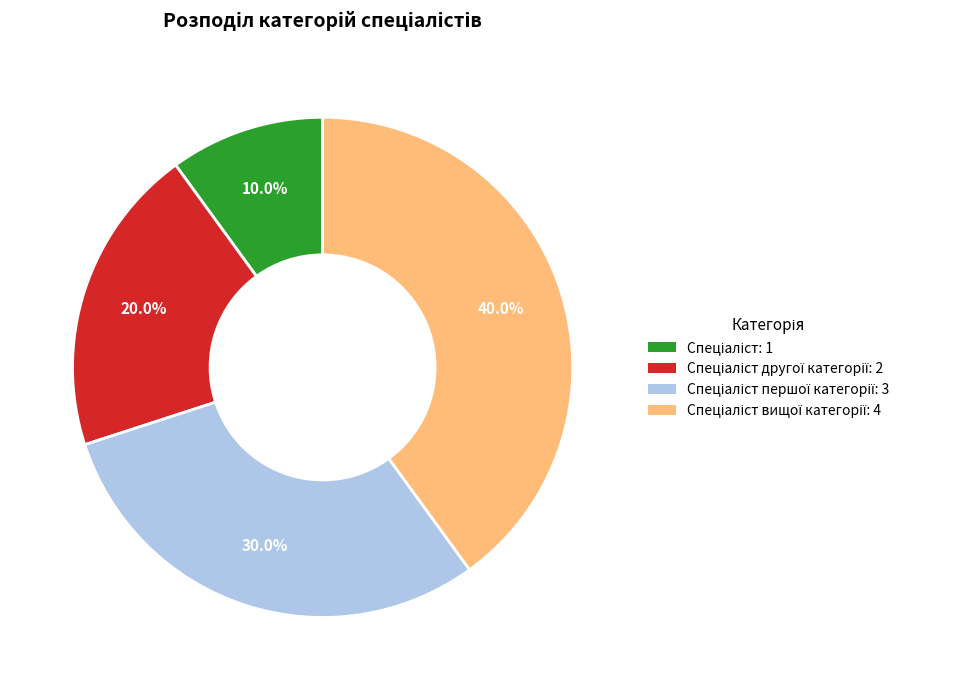

Is there any slice that represents more than half of the pie?

No